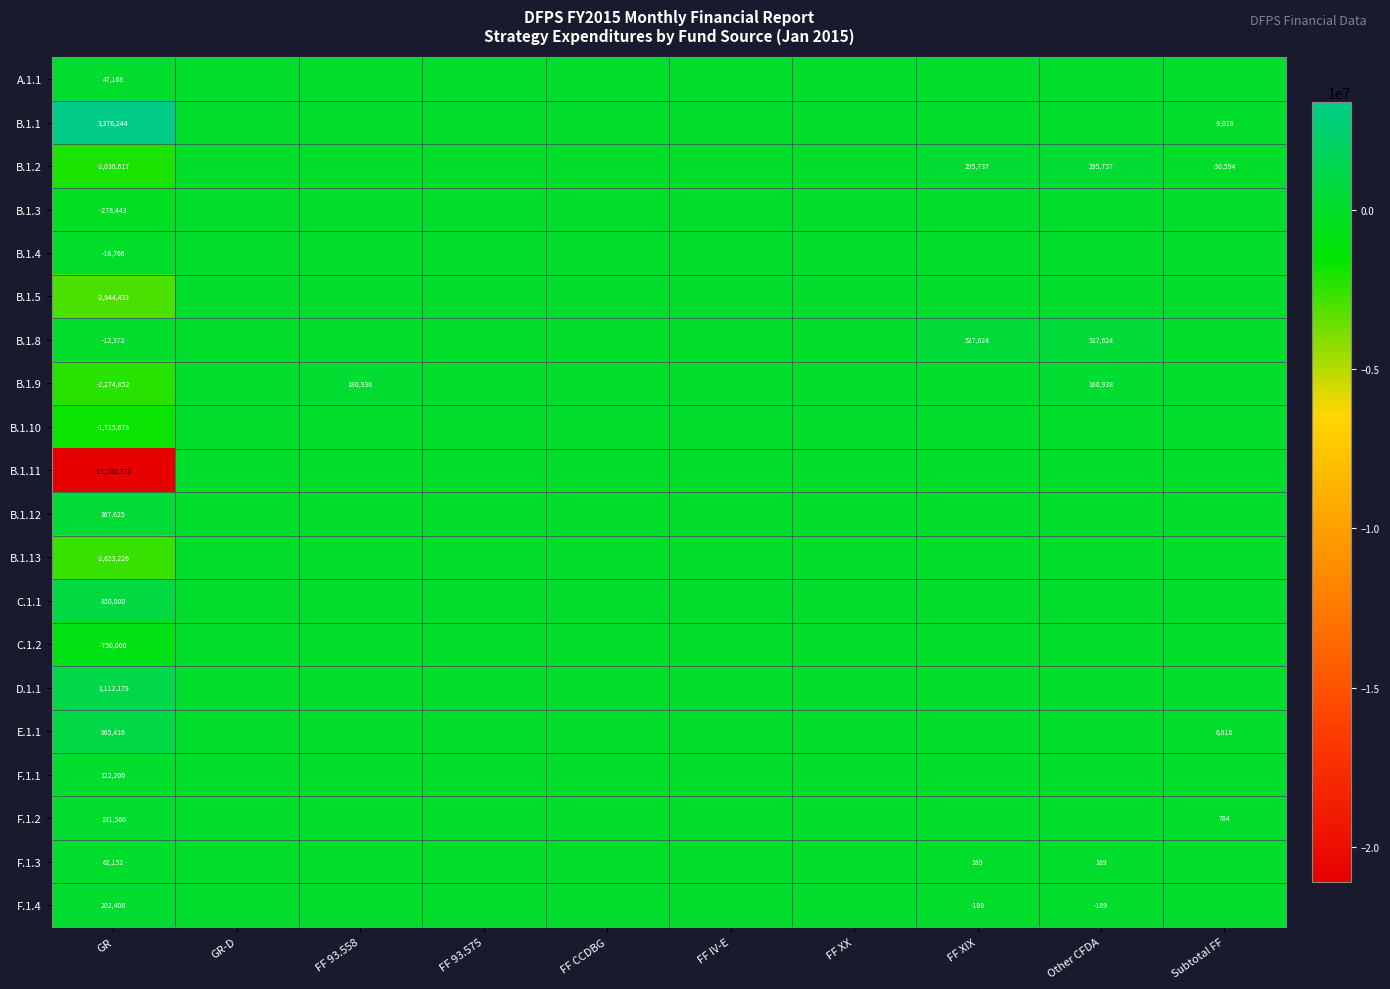

The value of B.1.8 at Other CFDA is 527624. True or false?

True